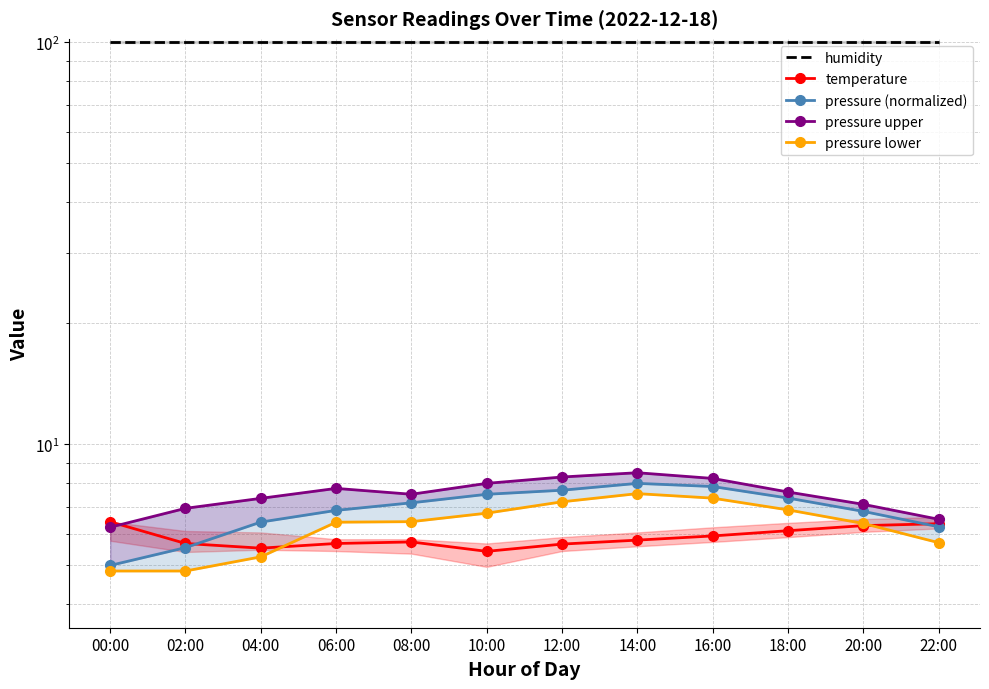

Reading left to right, transcribe all the data shown in this chart.

humidity: 100.0	100.0	100.0	100.0	100.0	100.0	100.0	100.0	100.0	100.0	100.0	100.0
temperature: 6.4	5.7	5.5	5.7	5.7	5.4	5.7	5.8	5.9	6.1	6.3	6.3
pressure (normalized): 5.0	5.5	6.4	6.9	7.2	7.5	7.7	8.0	7.9	7.4	6.8	6.2
pressure upper: 6.2	6.9	7.3	7.8	7.5	8.0	8.3	8.5	8.2	7.6	7.1	6.5
pressure lower: 4.8	4.8	5.3	6.4	6.4	6.7	7.2	7.5	7.4	6.9	6.4	5.7